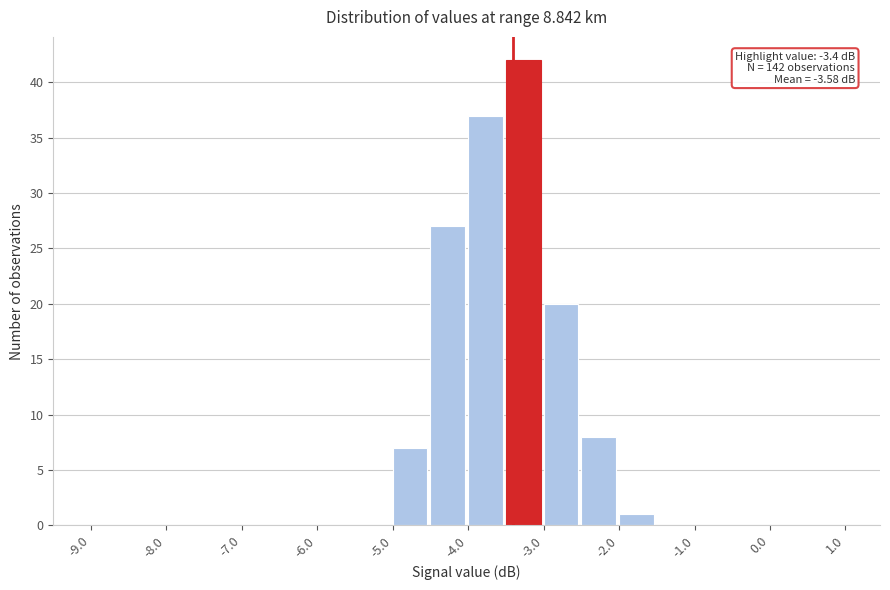

Which range on the x-axis has the tallest bar?

-3.5 to -3.0